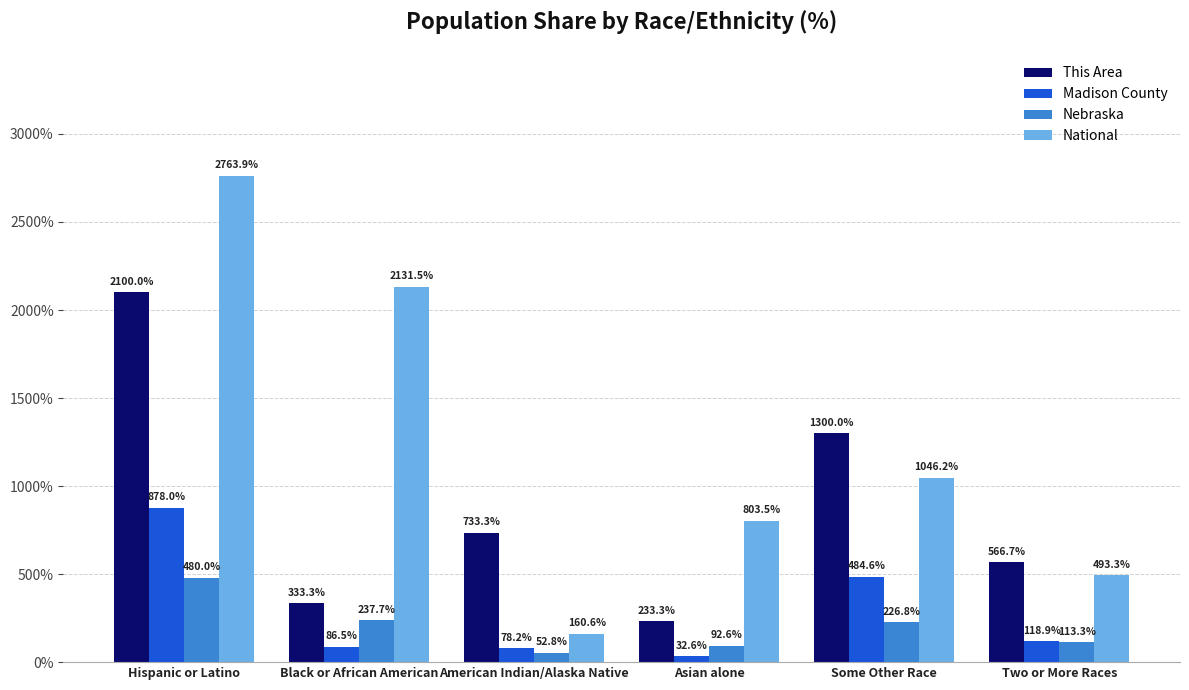

What is the difference between the maximum and minimum values in the Madison County series?

845.4